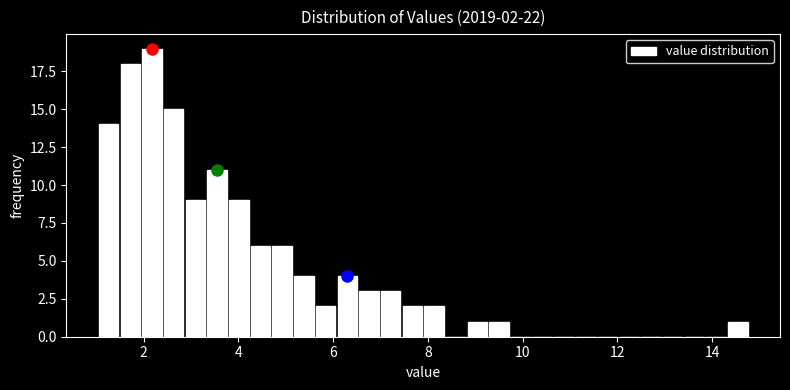

Around what value on the x-axis is the tallest bar? Give the approximate position of its centre, as read against the axis.

2.2